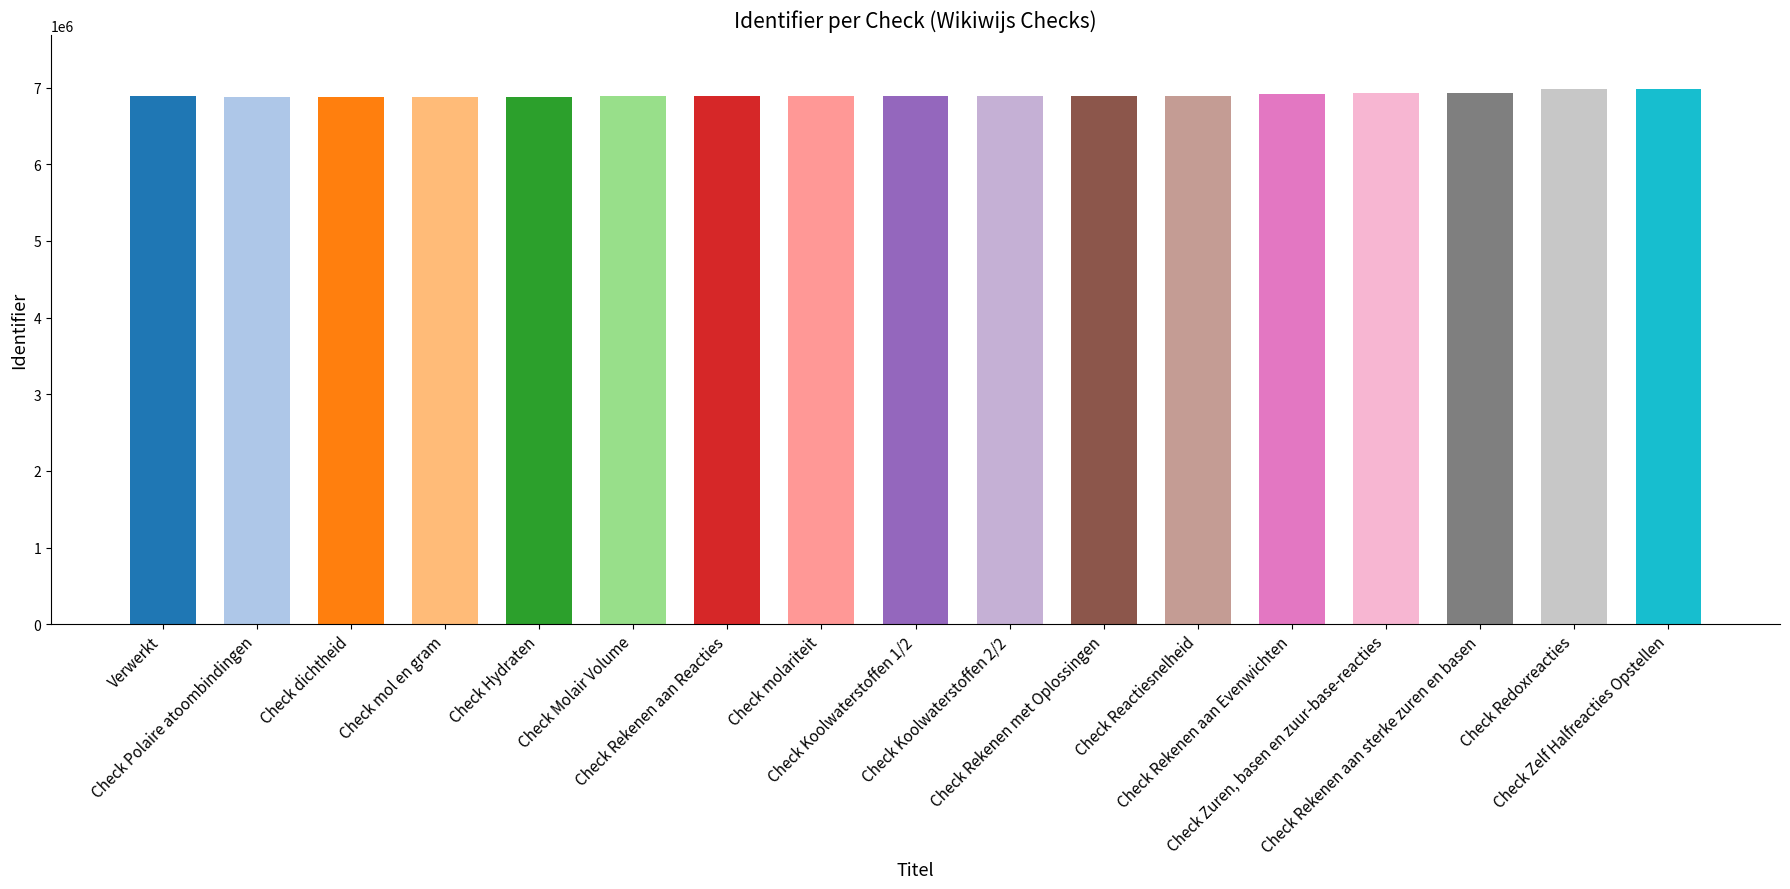

What is the maximum value shown in the chart?

6989238